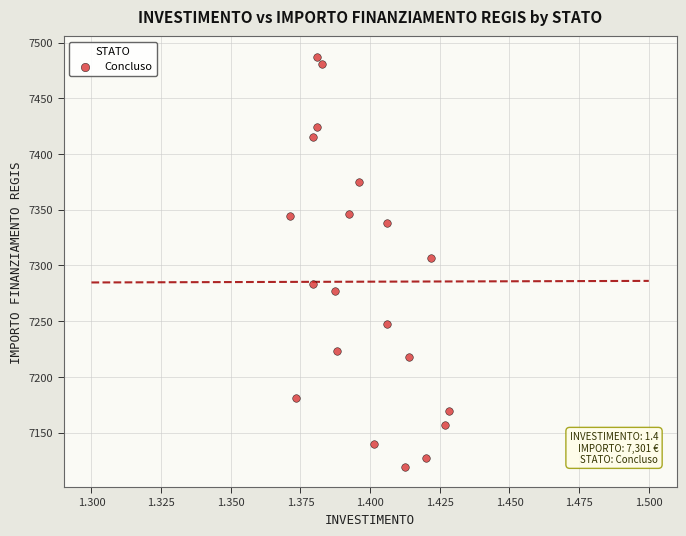

What is the range of Y values (max minus min)?

367.7